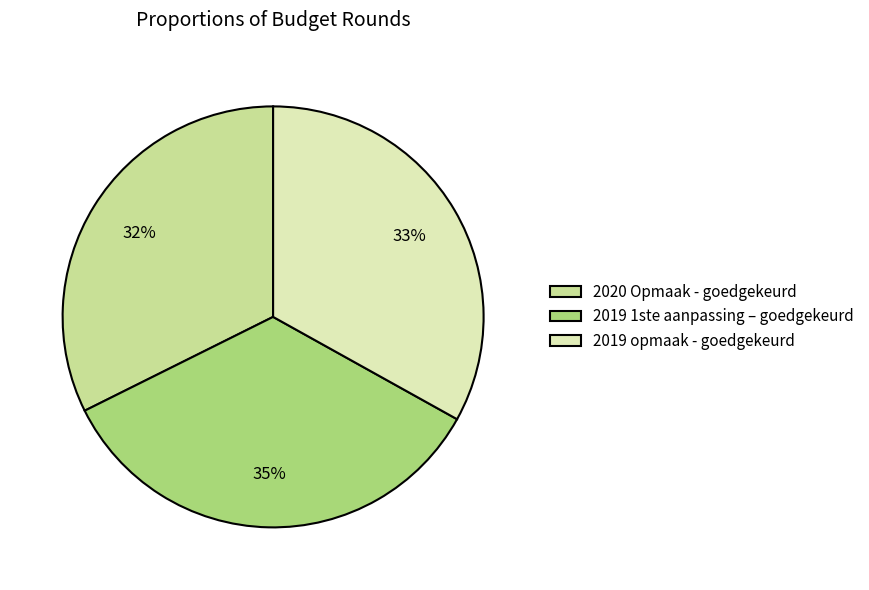

To the nearest percent, what is the combined percentage of 2019 opmaak - goedgekeurd and 2020 Opmaak - goedgekeurd?

65%